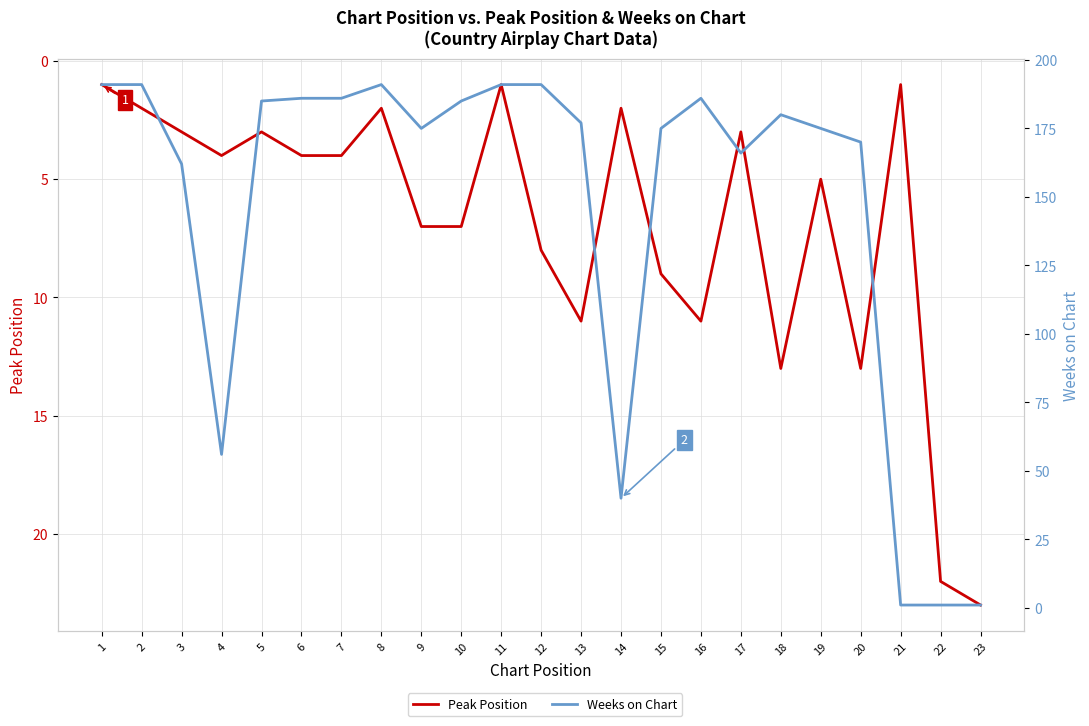

Rank the series at 12 from lowest to highest value.

Peak Position, Weeks on Chart